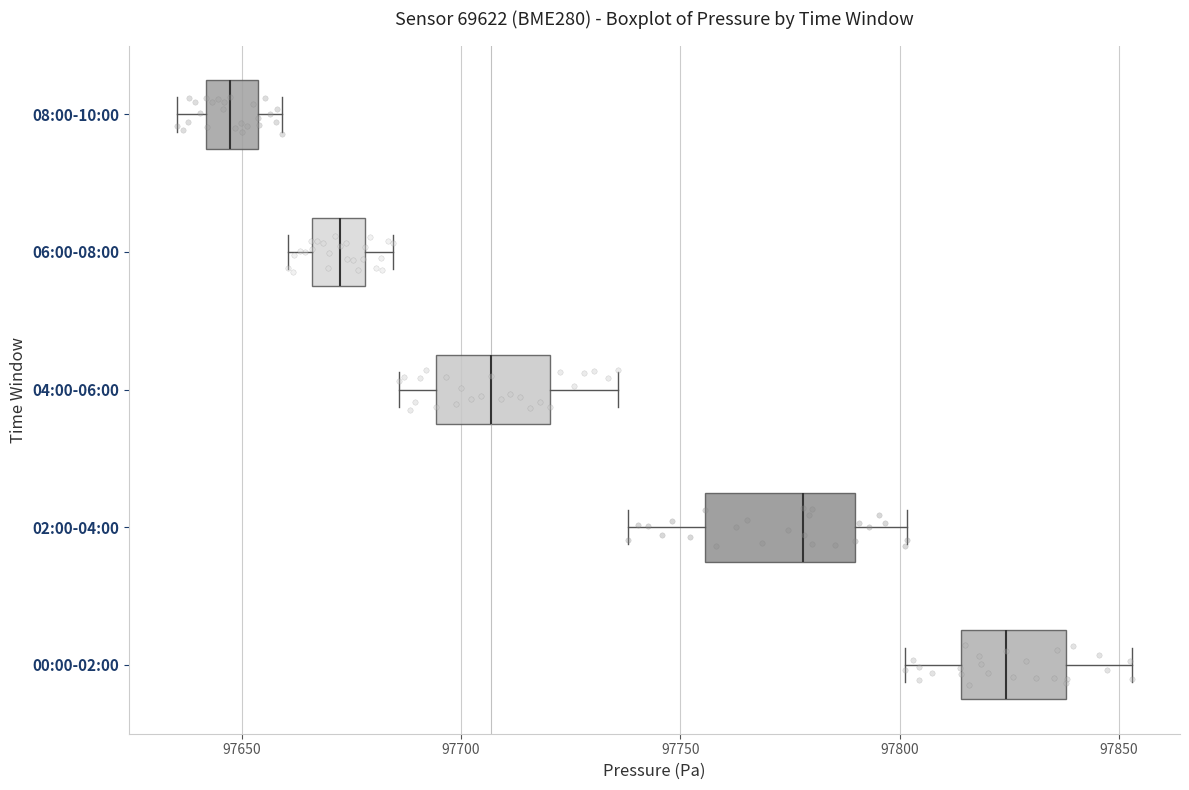

Comparing the boxes themselves (not the whiskers), which one is the widest?

02:00-04:00